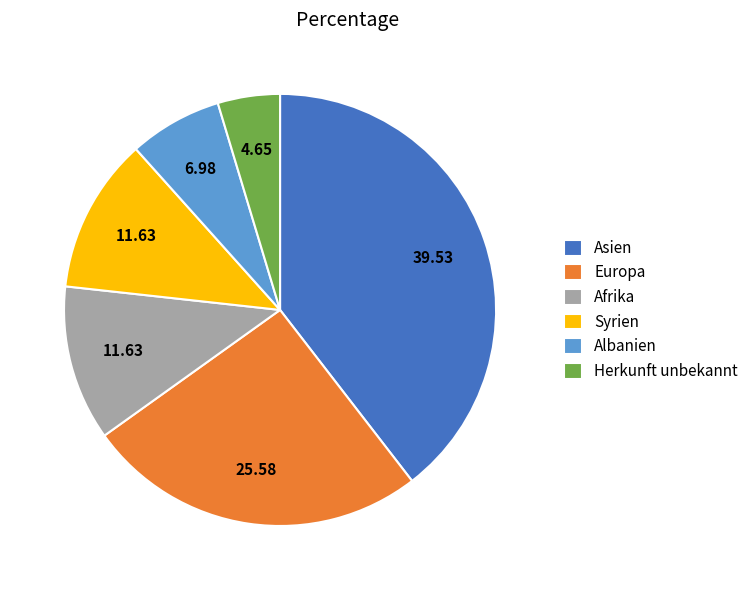

Is it true that Syrien is 12% of the pie?

True